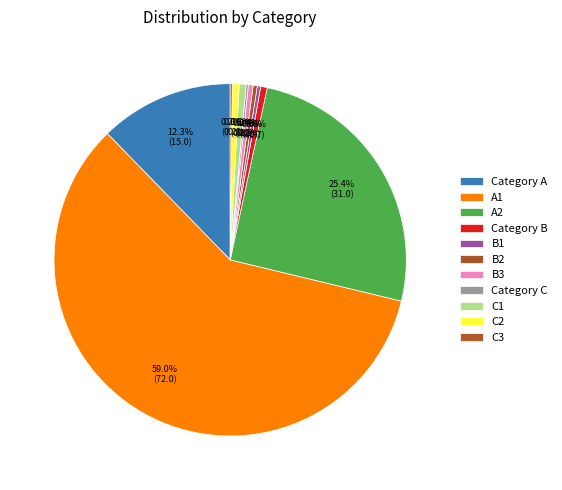

To the nearest percent, what is the combined percentage of B1 and A2?

26%